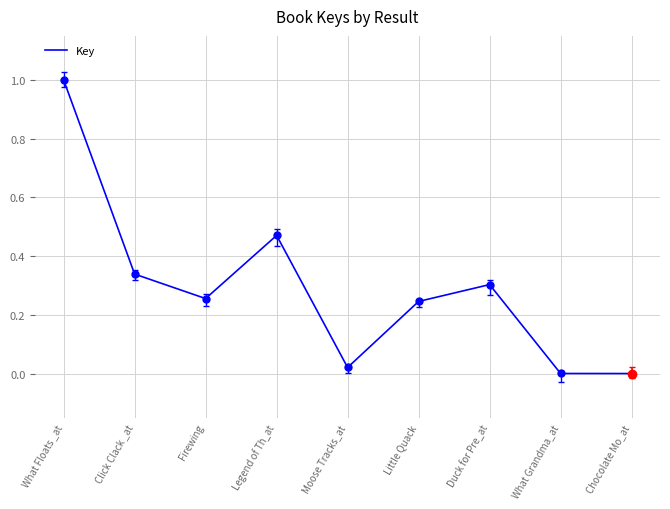

At which category does the chart reach its minimum across all series?

What Grandma_at